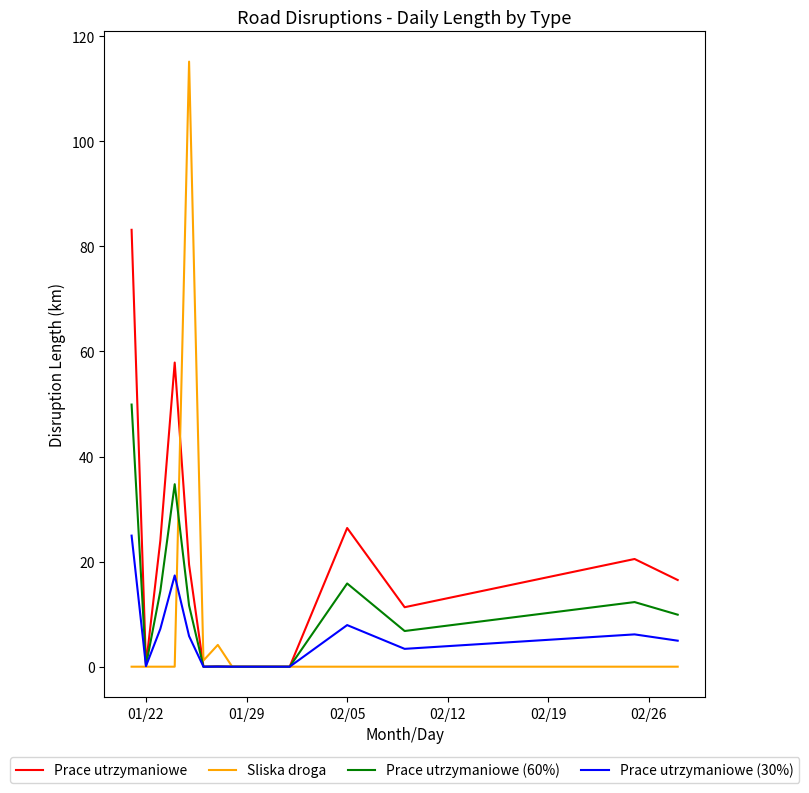

List the series in order of their peak value, lowest first.

Prace utrzymaniowe (30%), Prace utrzymaniowe (60%), Prace utrzymaniowe, Sliska droga